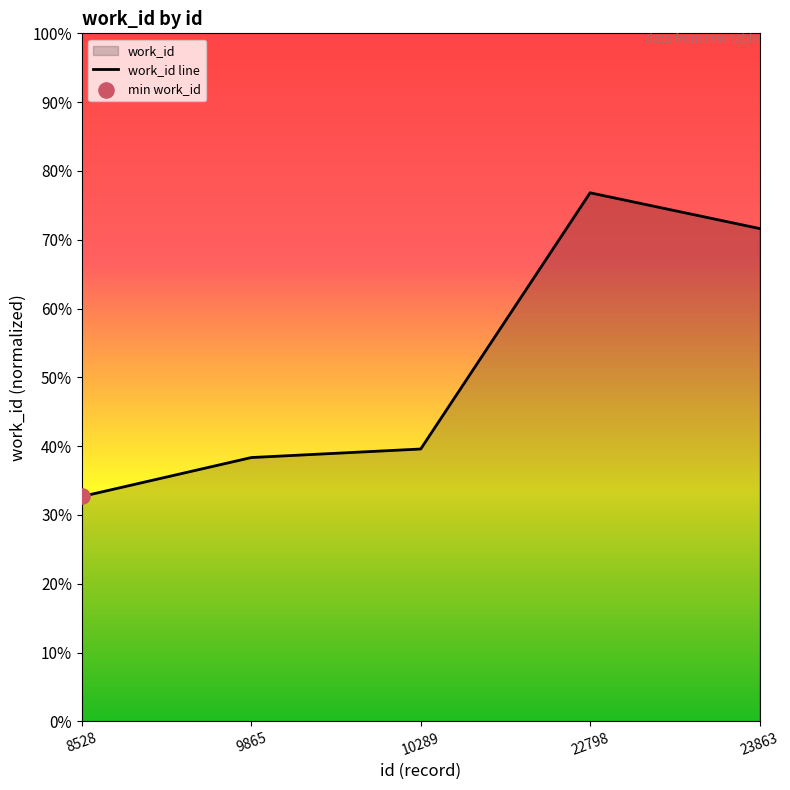

What is the change in value from 8528 to 23863?

+0.4